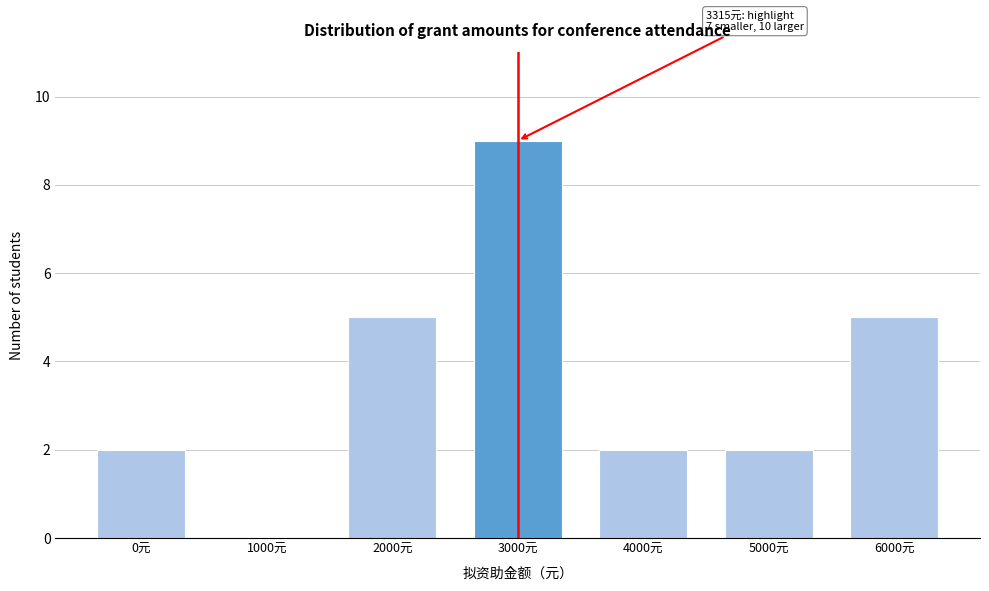

Reading left to right, list all the values displayed in this chart.

0元=2	1000元=0	2000元=5	3000元=9	4000元=2	5000元=2	6000元=5